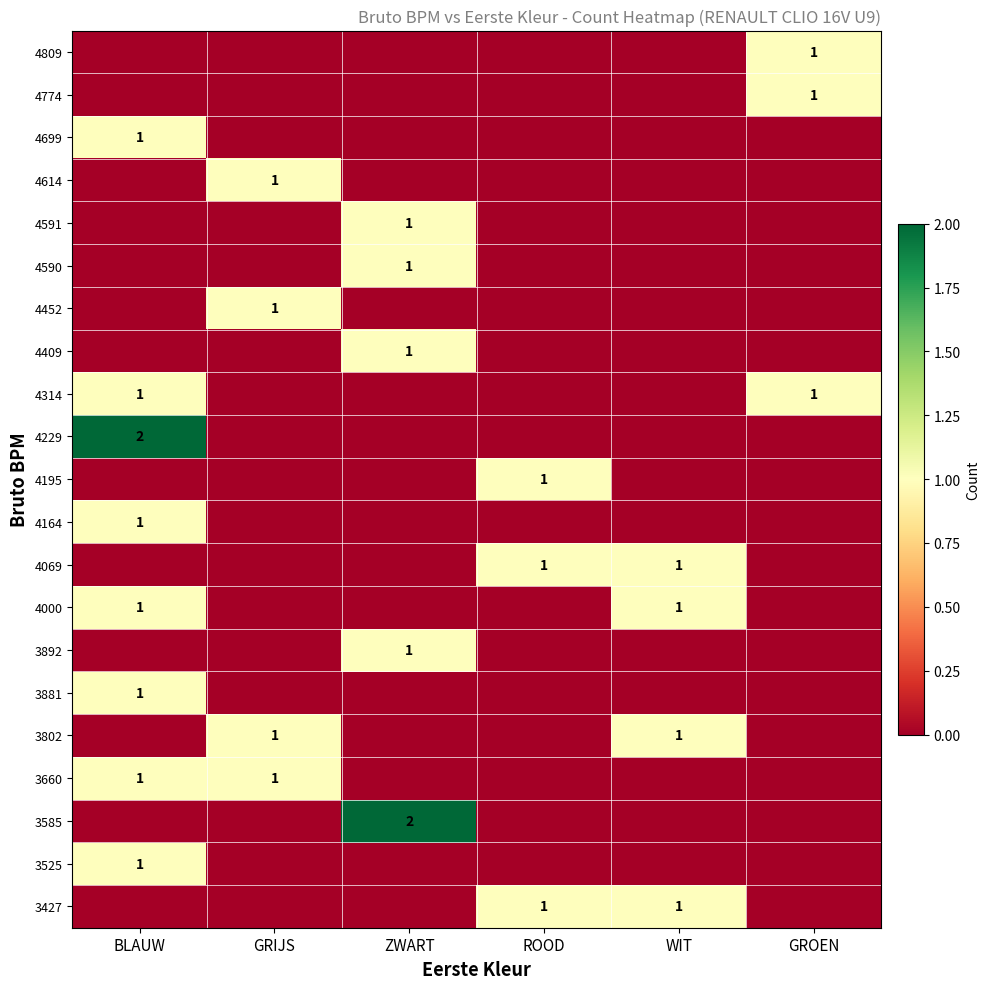

At which category is the sum across all series the highest?

BLAUW